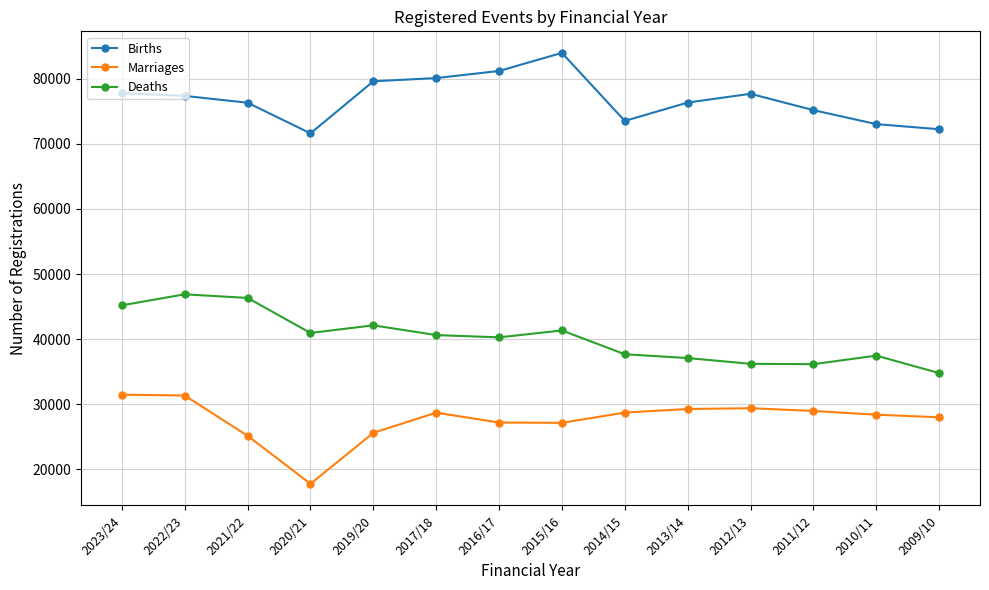

What is the label of the 3rd point from the left?

2021/22